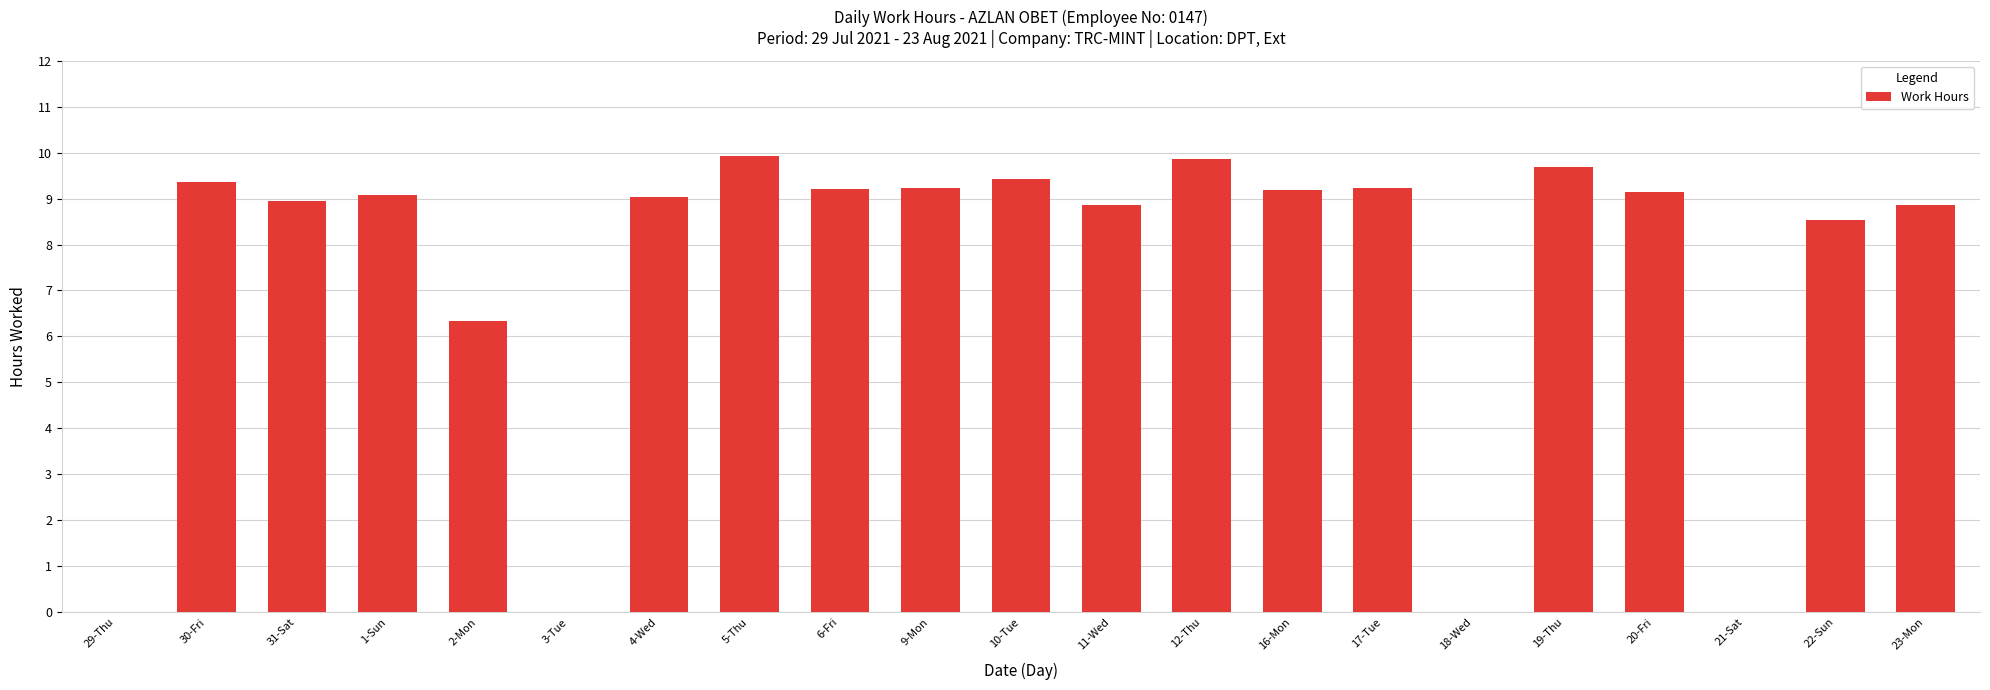

What is the maximum value shown in the chart?

9.9